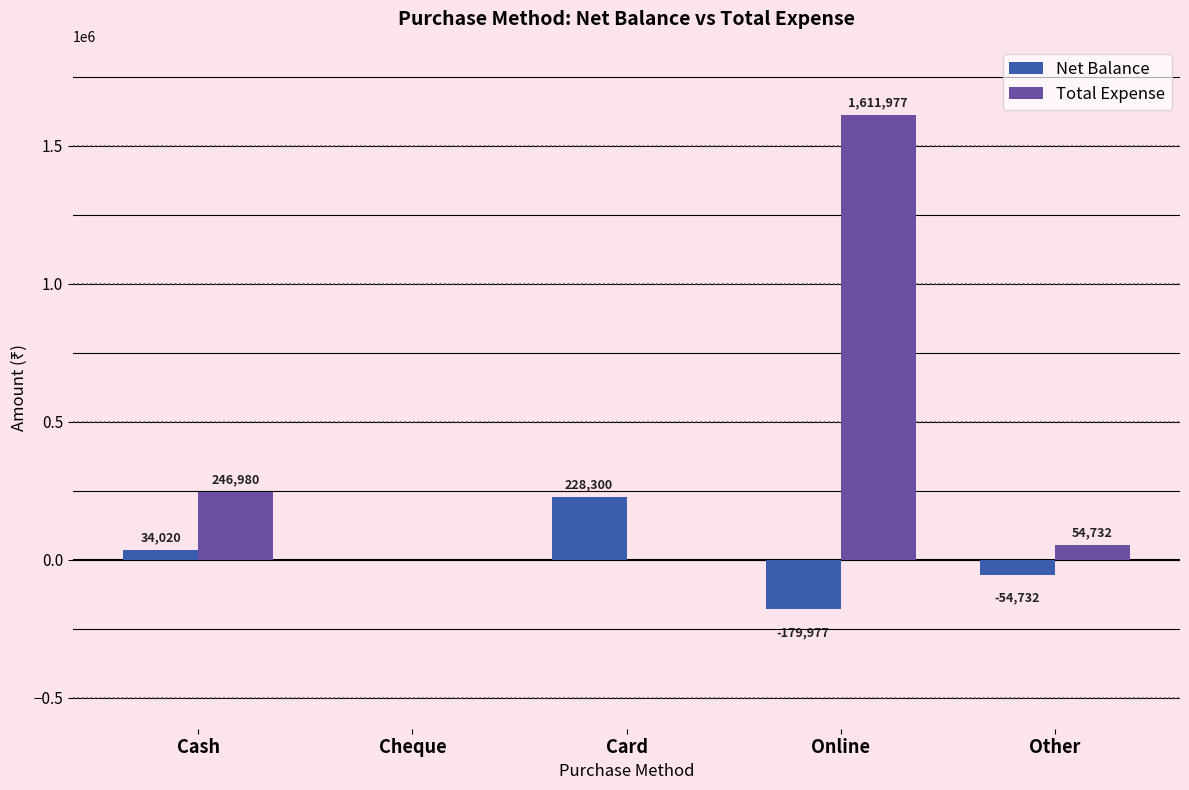

What are all the series names shown in the legend?

Net Balance, Total Expense